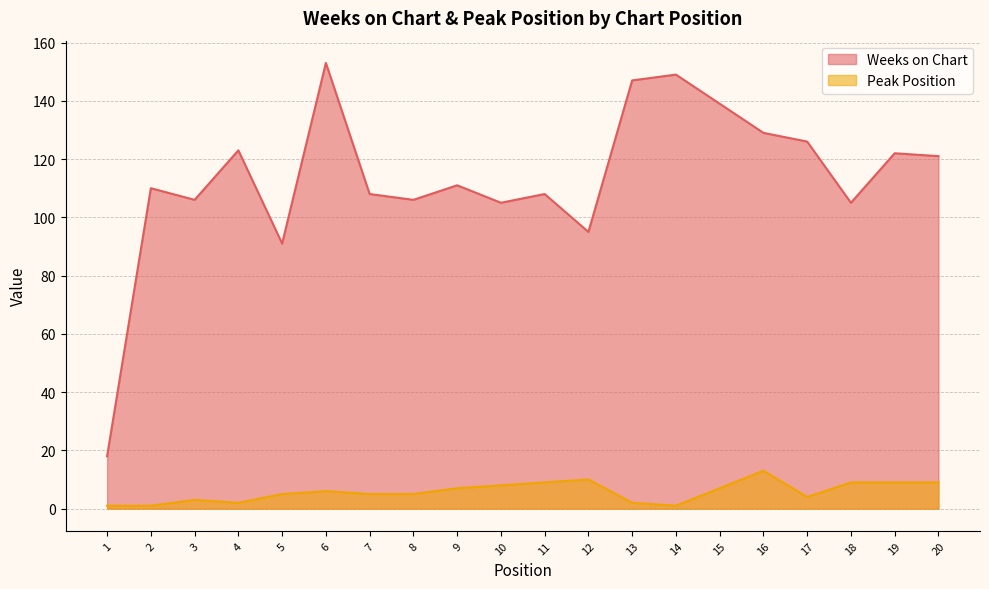

Reading left to right, transcribe all the data shown in this chart.

Weeks on Chart: 1=18	2=110	3=106	4=123	5=91	6=153	7=108	8=106	9=111	10=105	11=108	12=95	13=147	14=149	15=139	16=129	17=126	18=105	19=122	20=121
Peak Position: 1=1	2=1	3=3	4=2	5=5	6=6	7=5	8=5	9=7	10=8	11=9	12=10	13=2	14=1	15=7	16=13	17=4	18=9	19=9	20=9